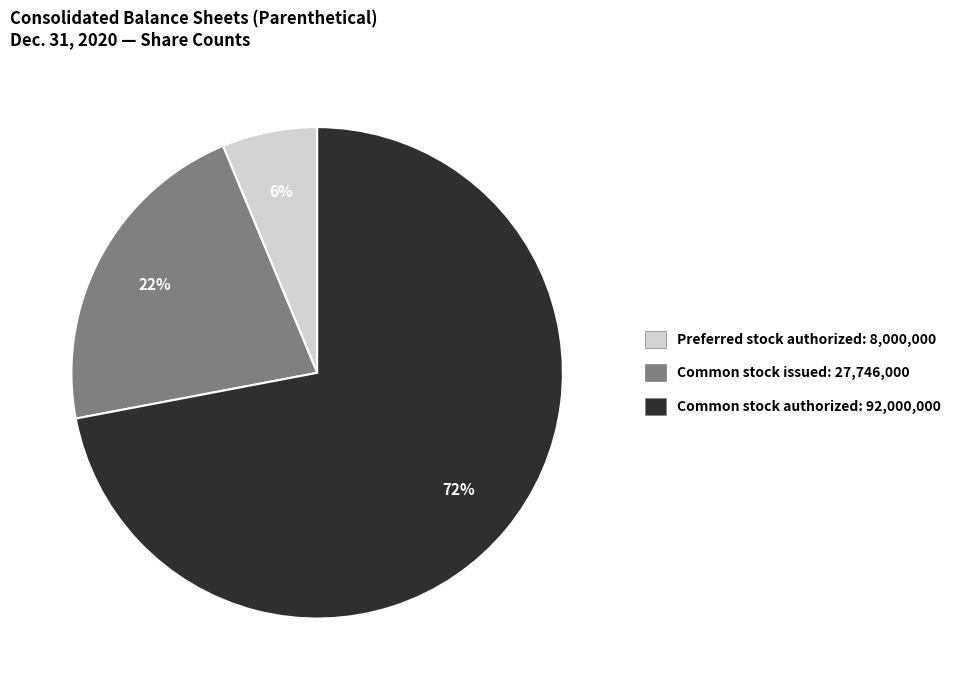

Is there a majority slice in this chart?

Yes